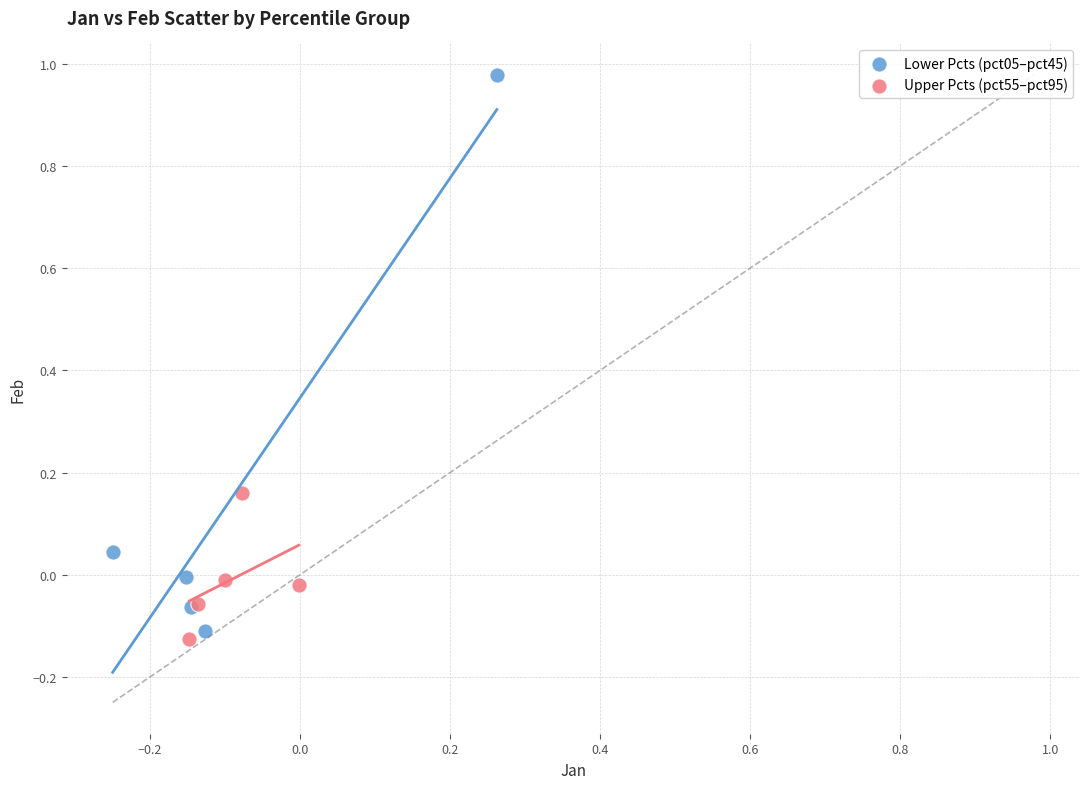

Which series reaches the maximum Y coordinate?

Lower Pcts (pct05–pct45)